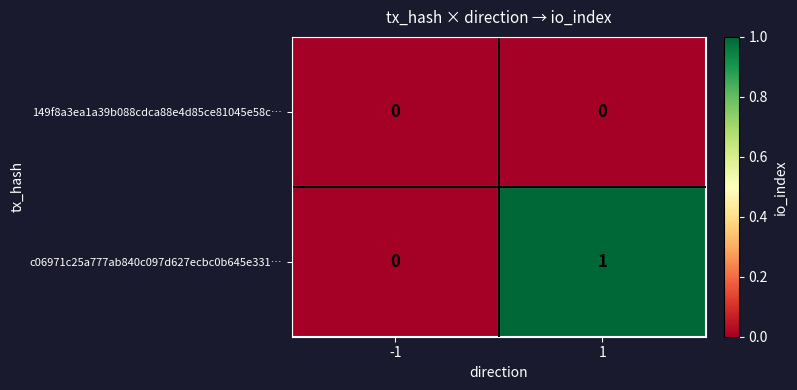

The c06971c25a777ab840c097d627ecbc0b645e331… series shows 1 at 1. True or false?

True